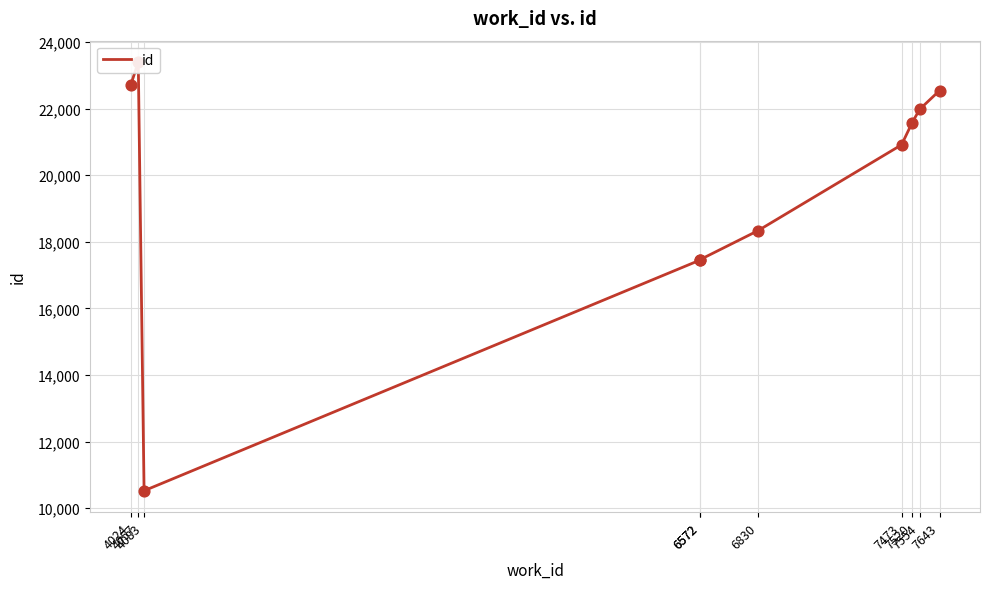

Between 7643 and 6572, which is larger?

7643